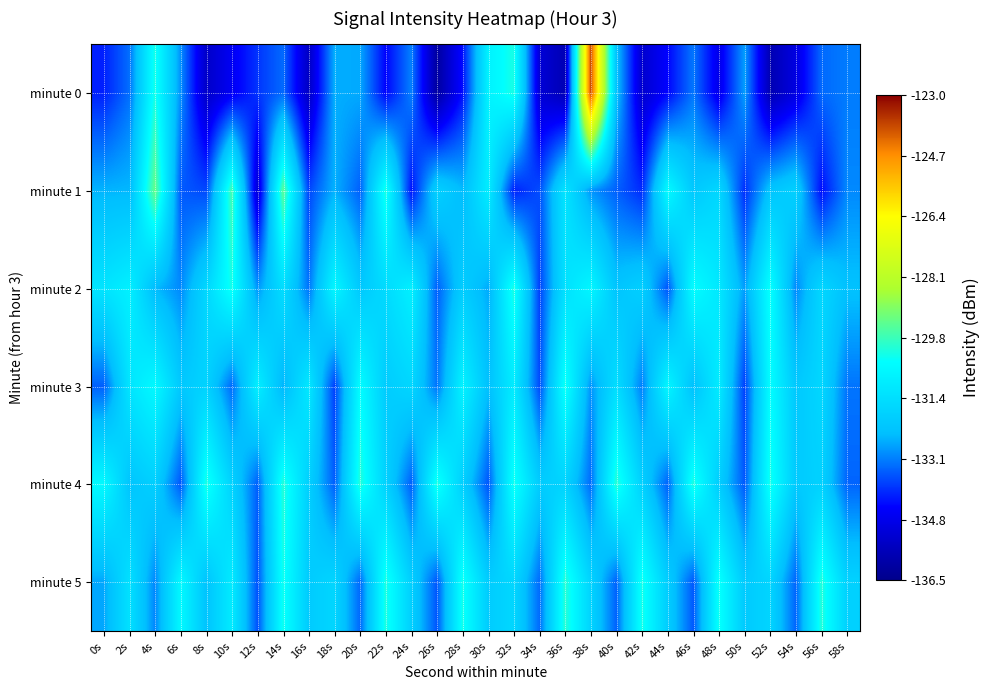

Count the number of categories in the chart.

30